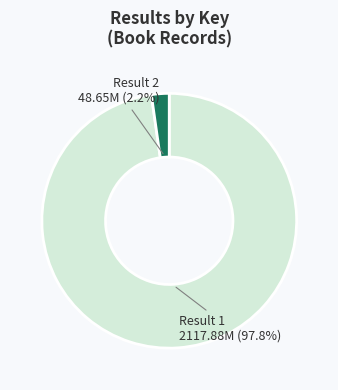

Is there a majority slice in this chart?

Yes